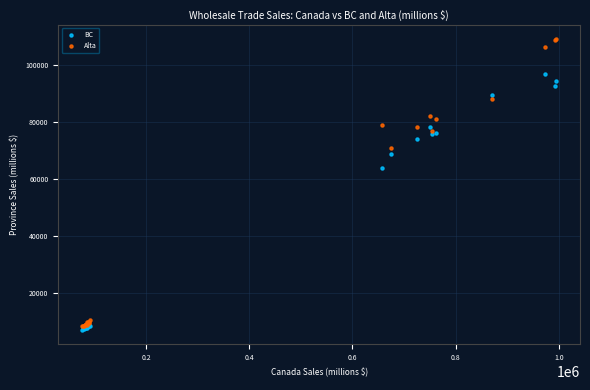

In the BC series, what Y value is closest to 51917?

63965.1